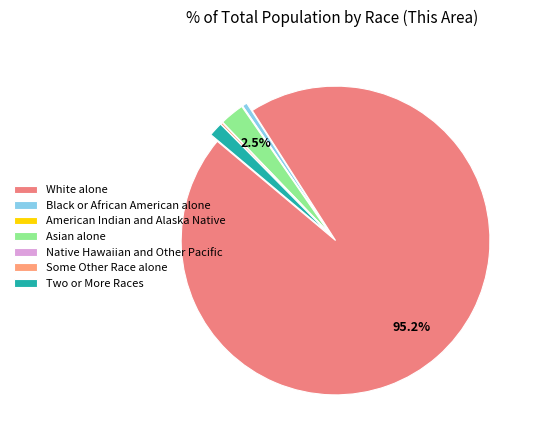

Between Two or More Races and White alone, which is larger?

White alone